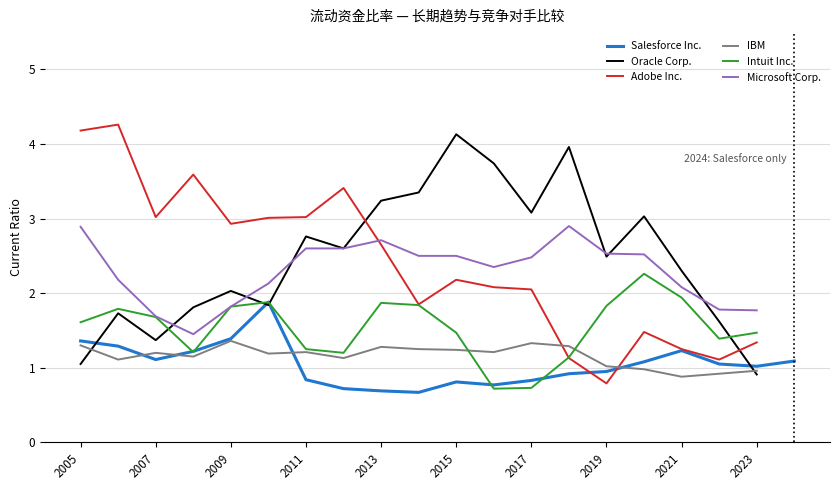

Between 2024 and 2005, which is larger?

2005